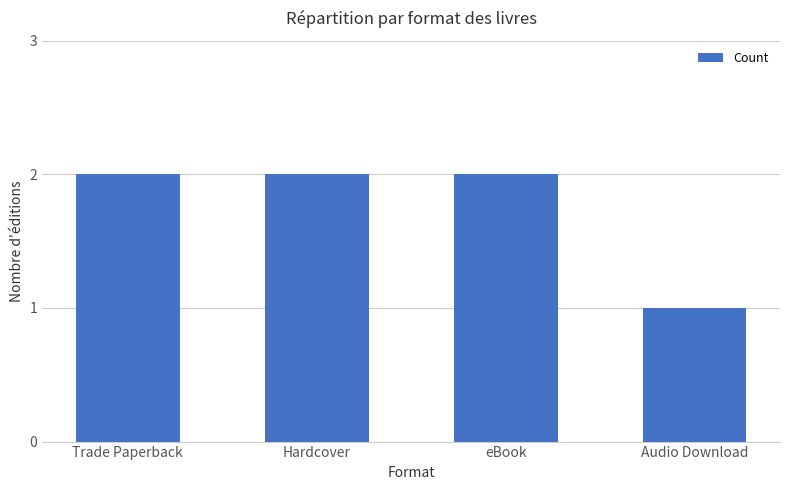

What is the label of the 4th bar from the right?

Trade Paperback